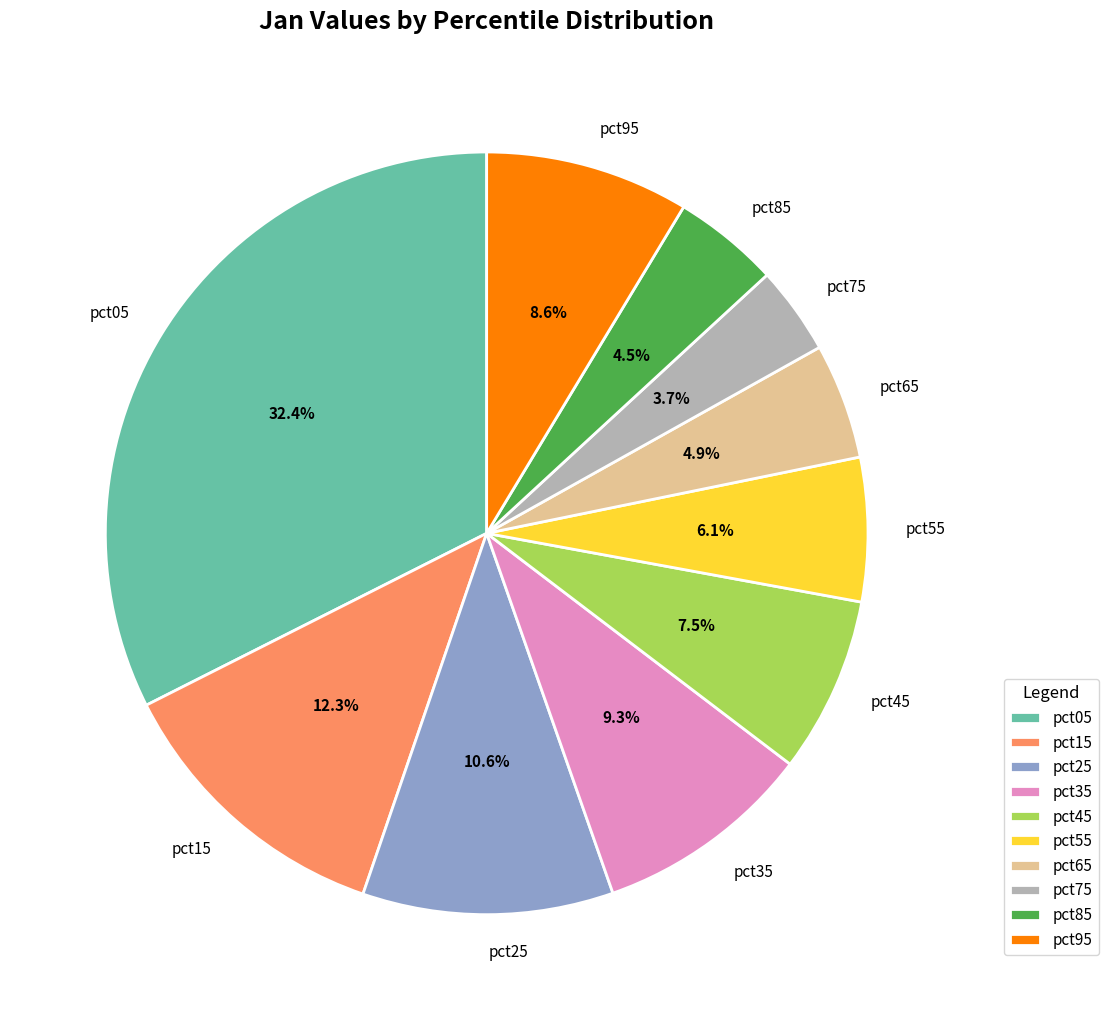

Which slice is the smallest?

pct75